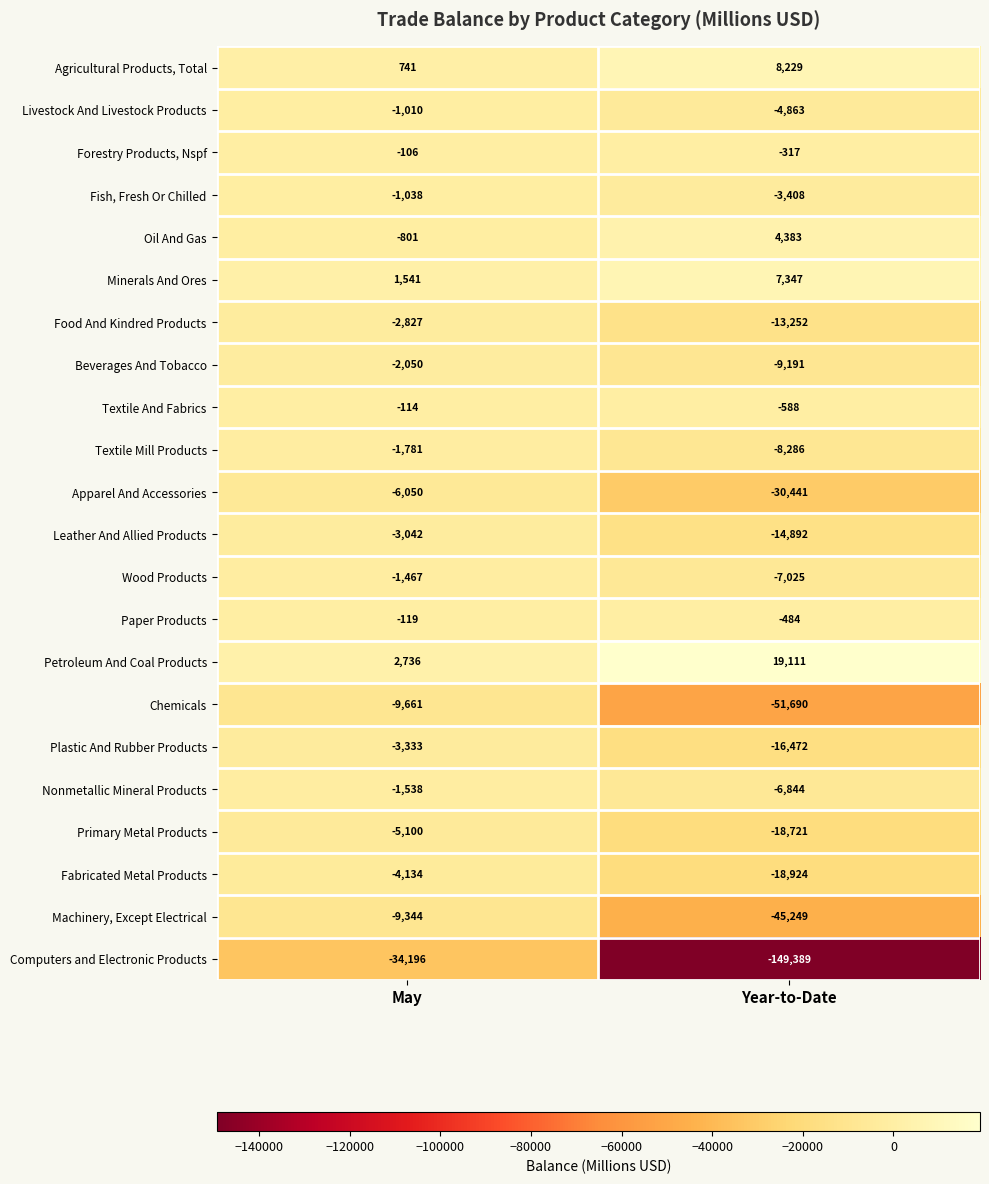

What is the greatest value displayed?

19111